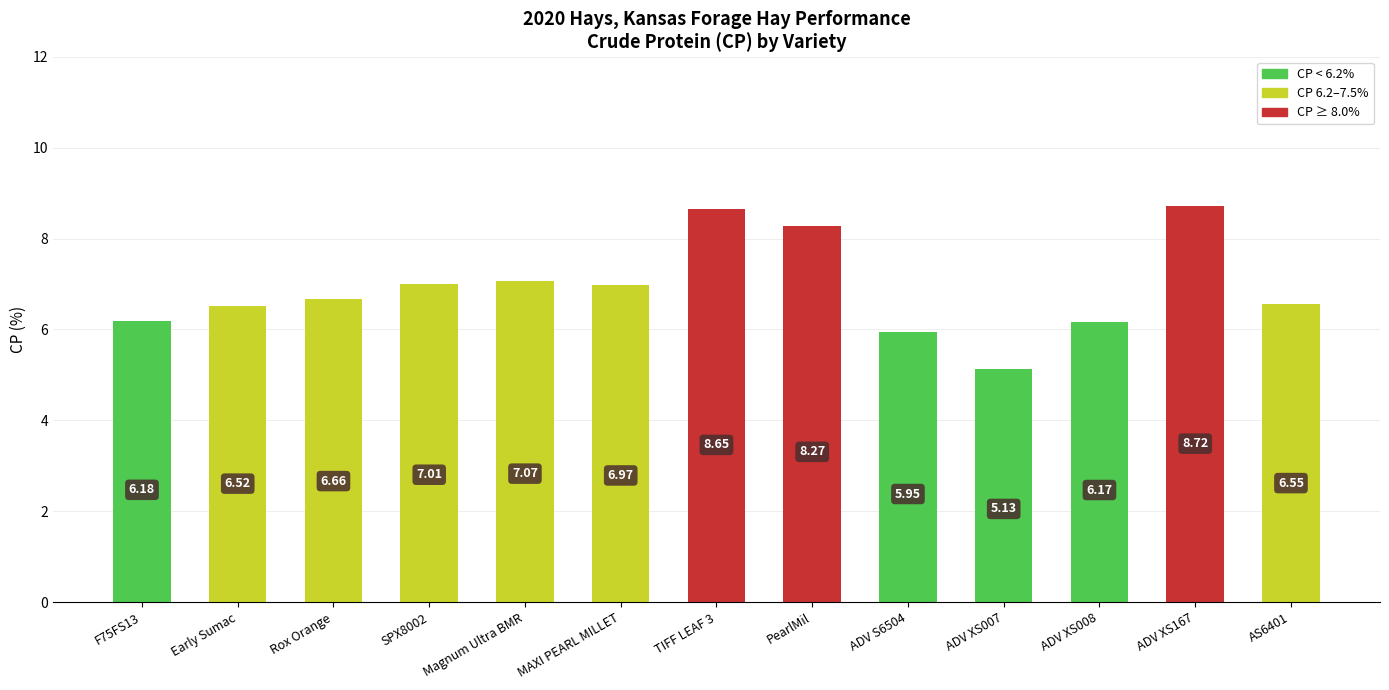

What is the difference between the maximum and minimum values?

3.6